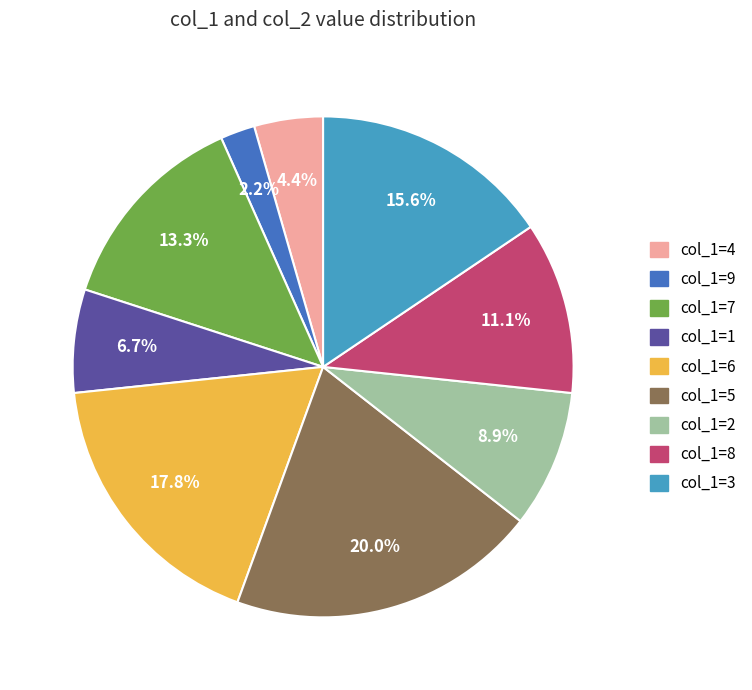

To the nearest percent, what is the combined percentage of col_1=6 and col_1=3?

33%